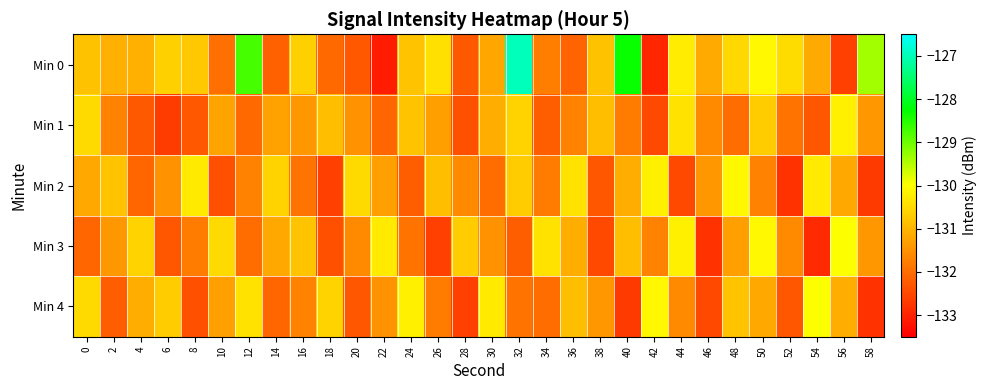

At how many categories does at least one series exceed -127?

1